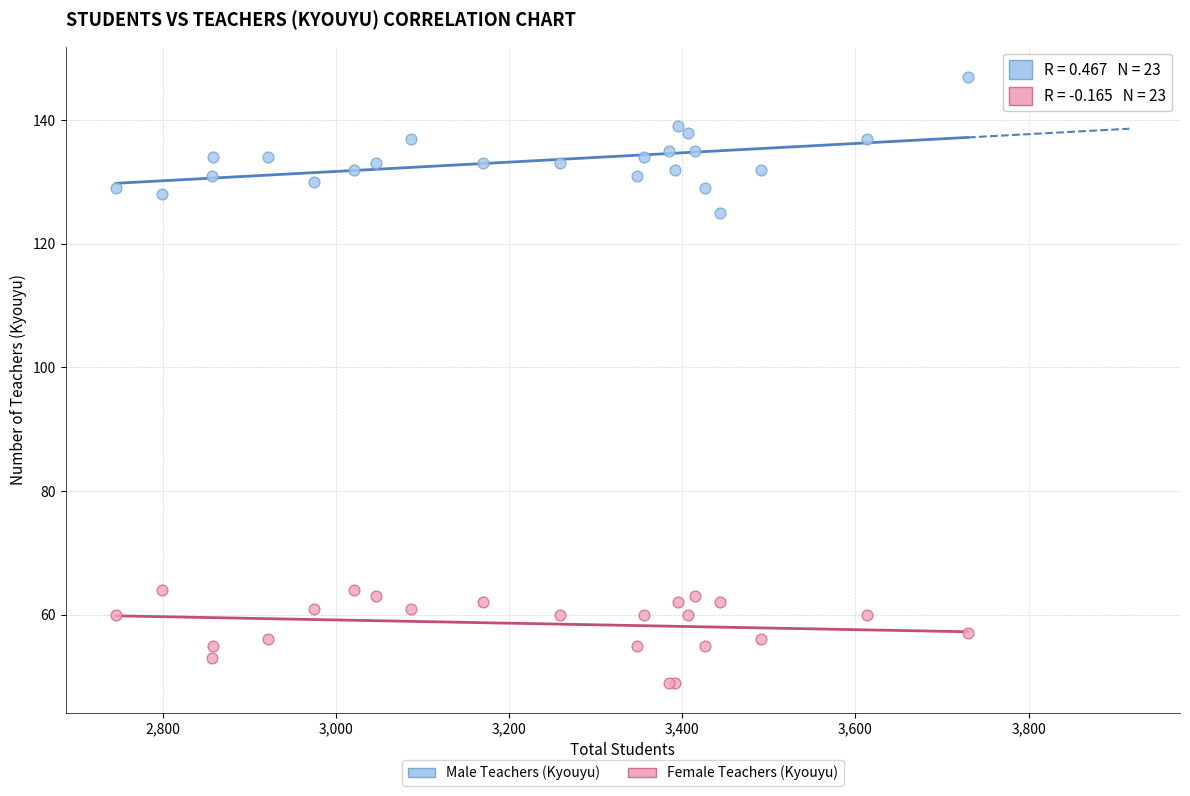

What is the X range (max minus min) for the scatter plot?

984